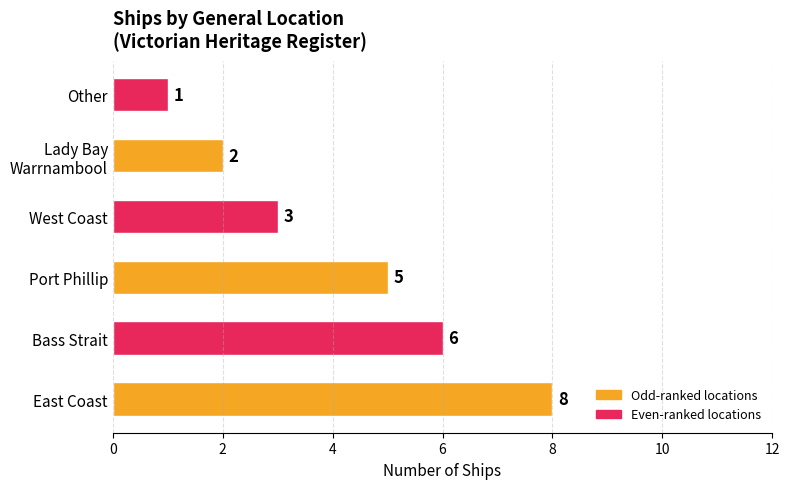

What is the minimum value shown in the chart?

1